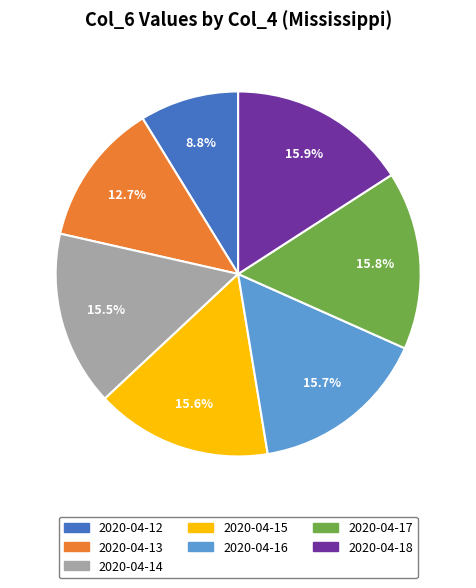

Is it true that 2020-04-16 is 16% of the pie?

True